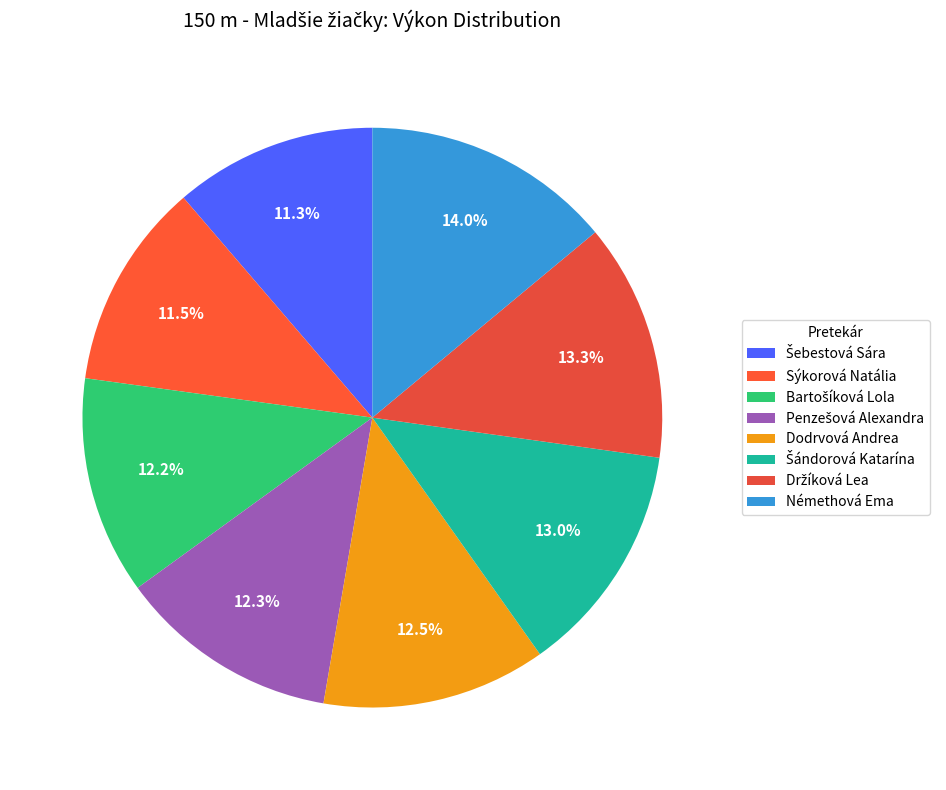

Combined, what portion of the pie is Penzešová Alexandra and Sýkorová Natália?

23.8%